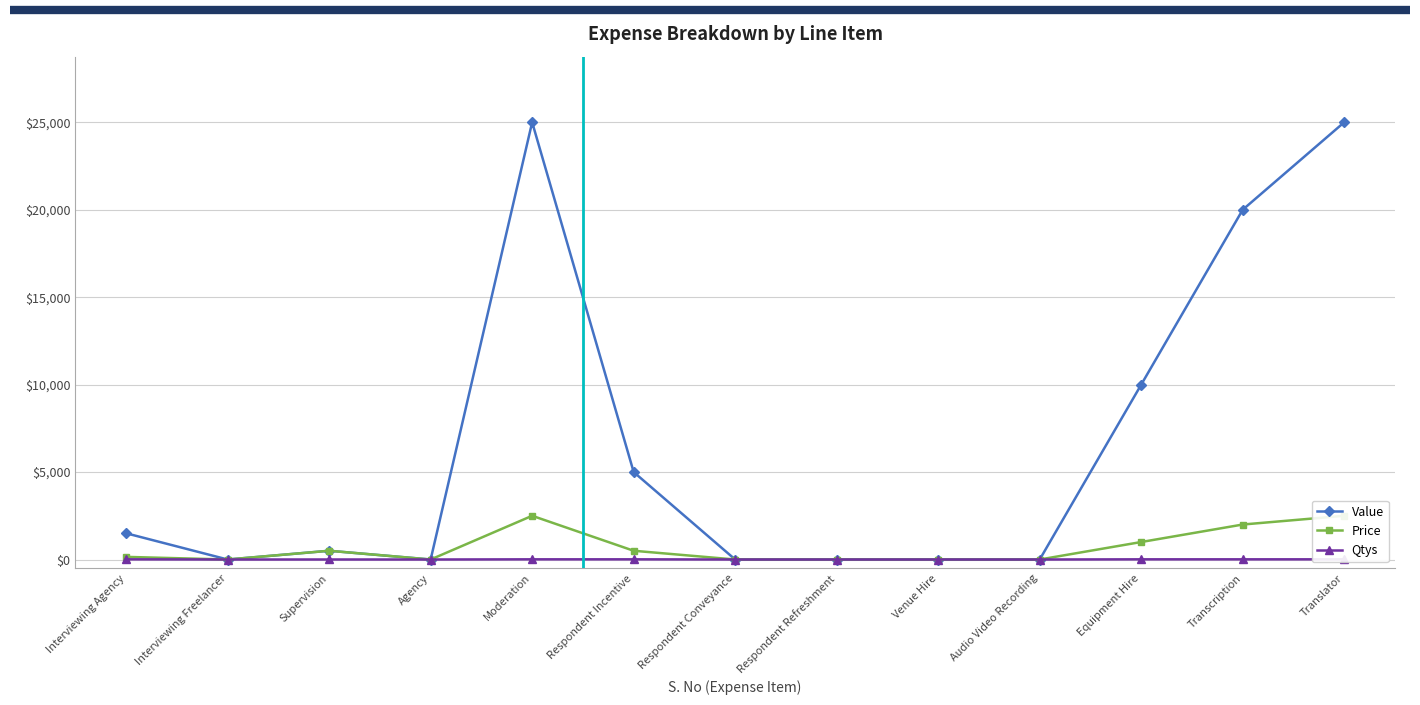

What is the difference between the highest and lowest values at Equipment Hire?

9990